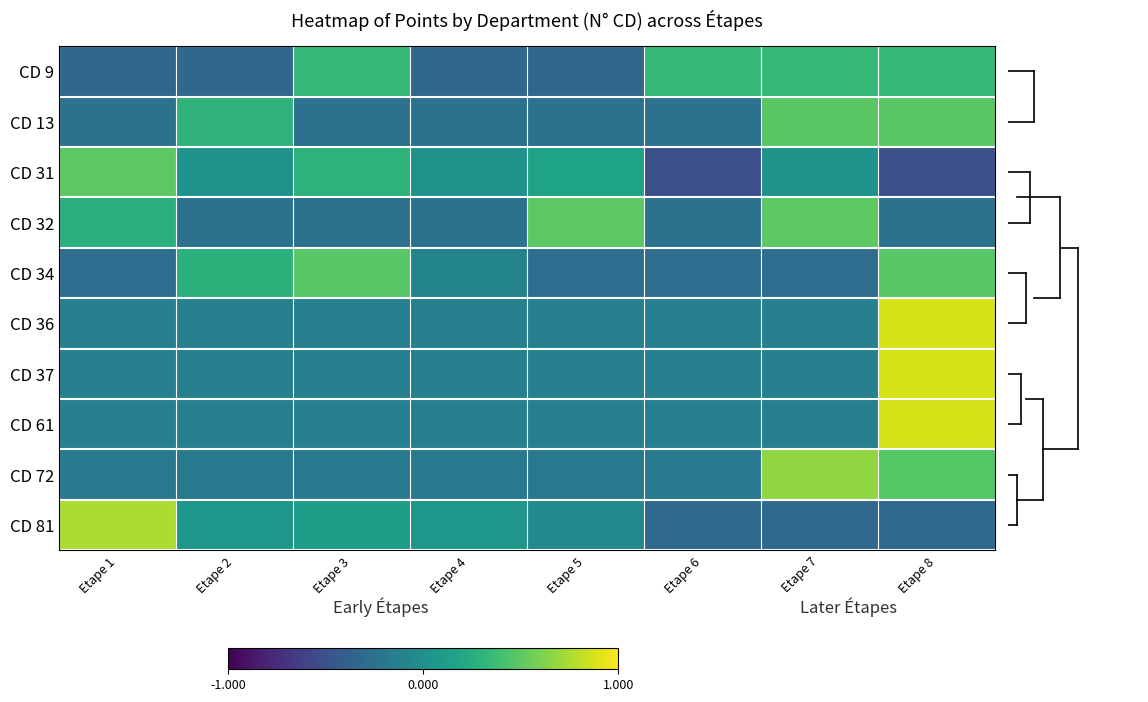

At which category does the chart reach its peak across all series?

Etape 8